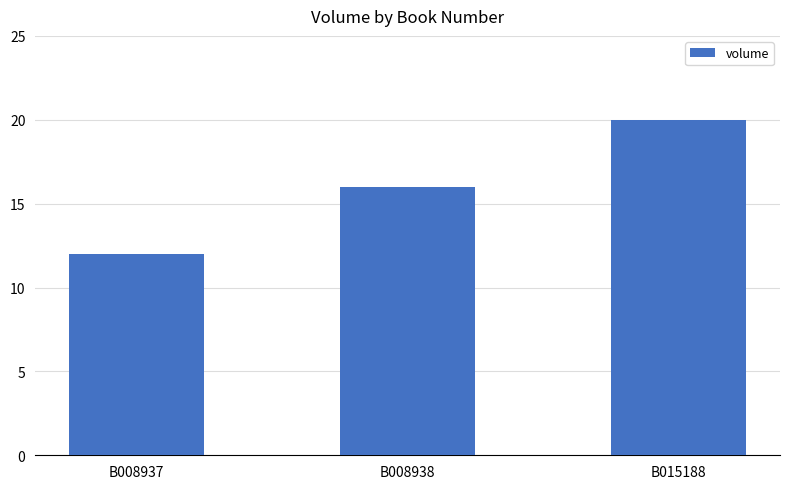

What is the change in value from B008937 to B015188?

+8